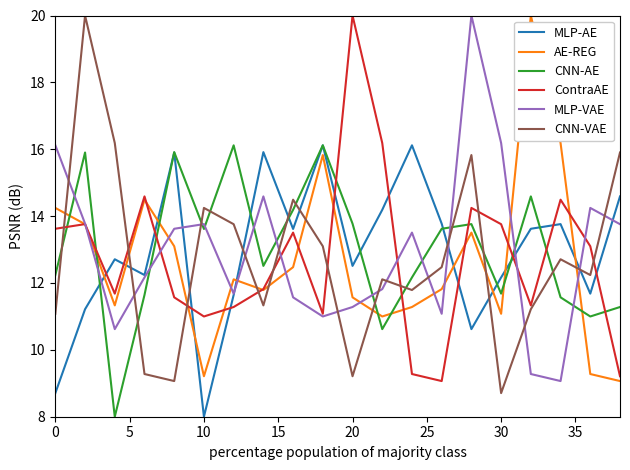

What is the minimum value for CNN-VAE?

8.7